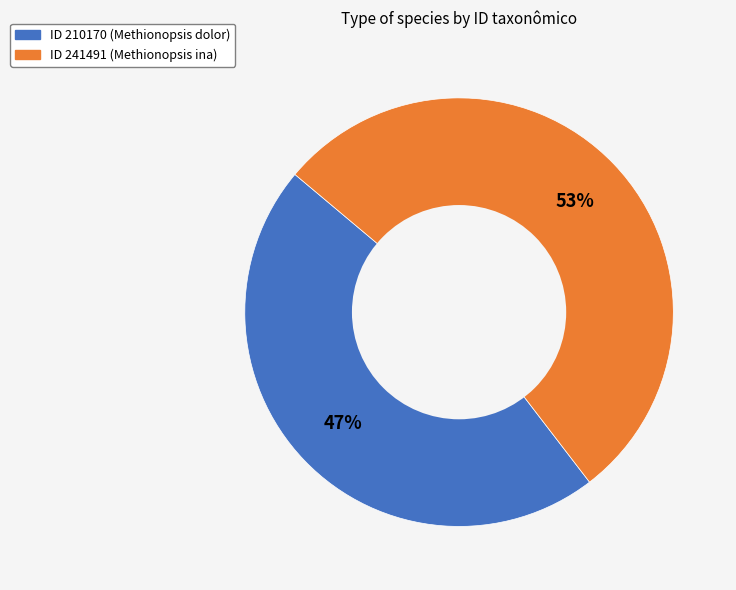

How many slices are in this pie chart?

2